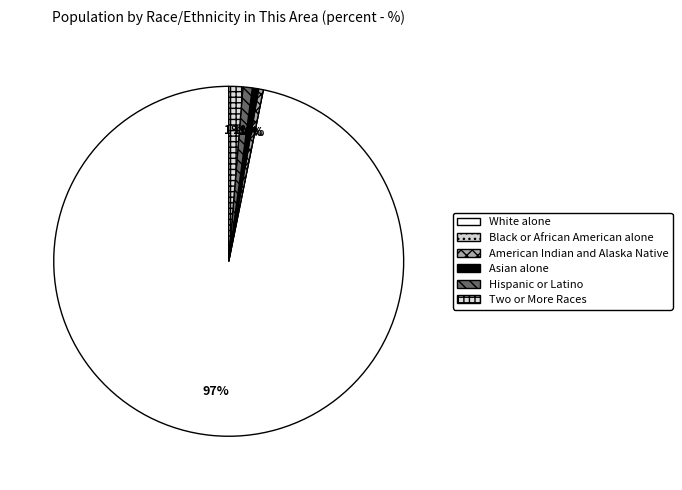

To the nearest percent, what is the difference between the largest and smallest slice percentages?

97%